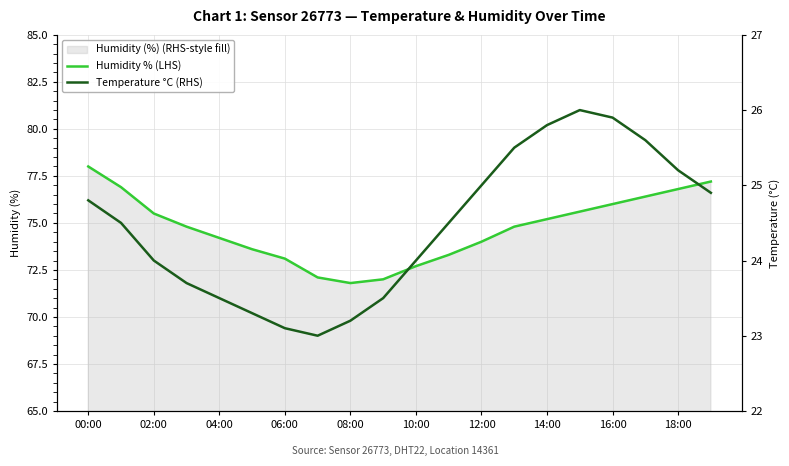

How many values in the Humidity % (LHS) series exceed 74?

12